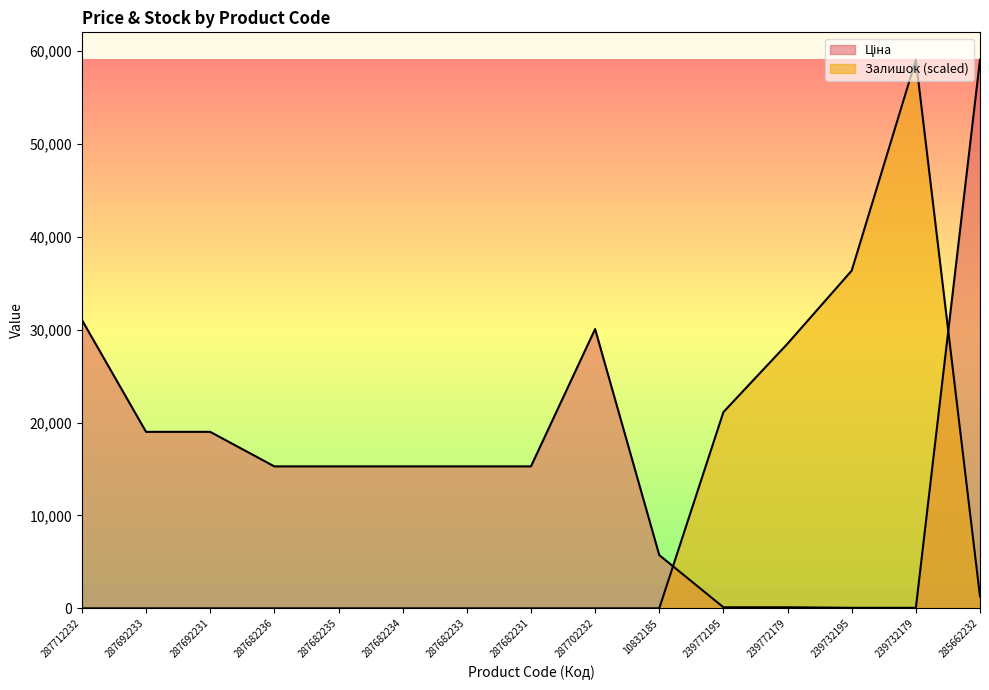

What is the average value of the Залишок series?

9757.5